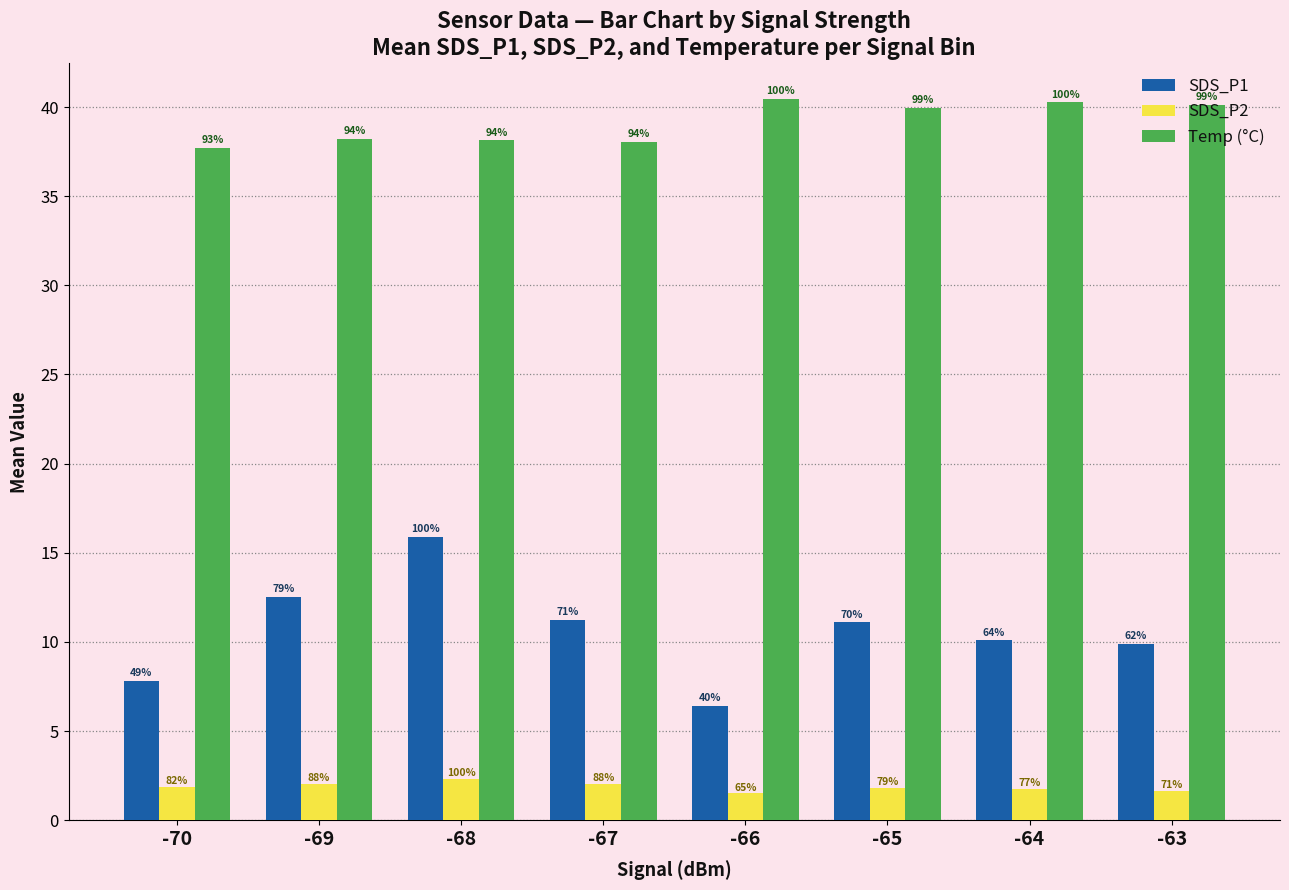

What are all the series names shown in the legend?

SDS_P1, SDS_P2, Temp (°C)